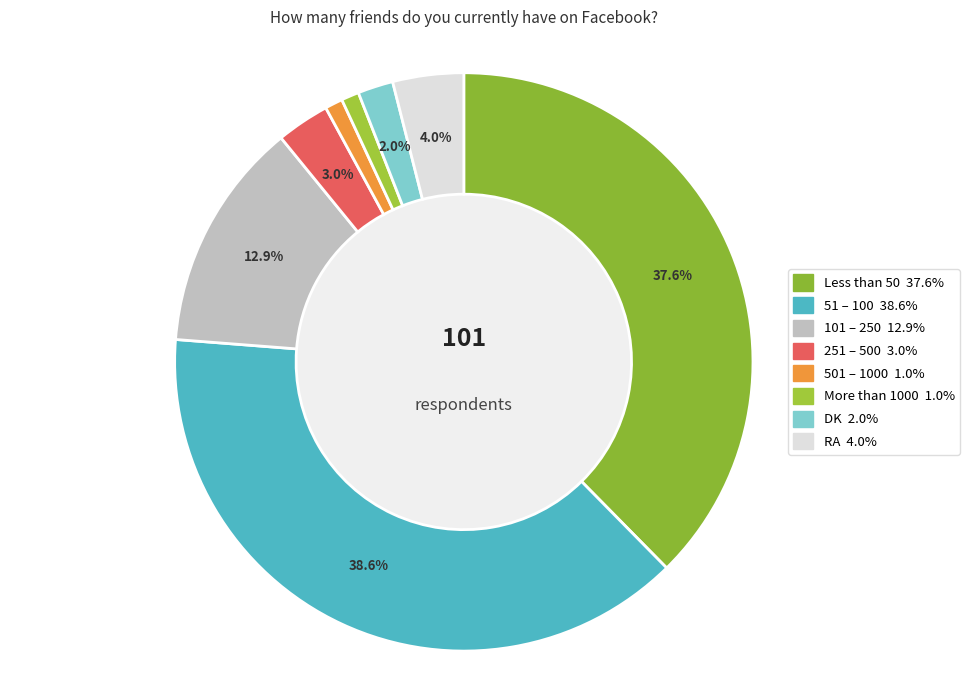

Count the number of slices in the pie.

8